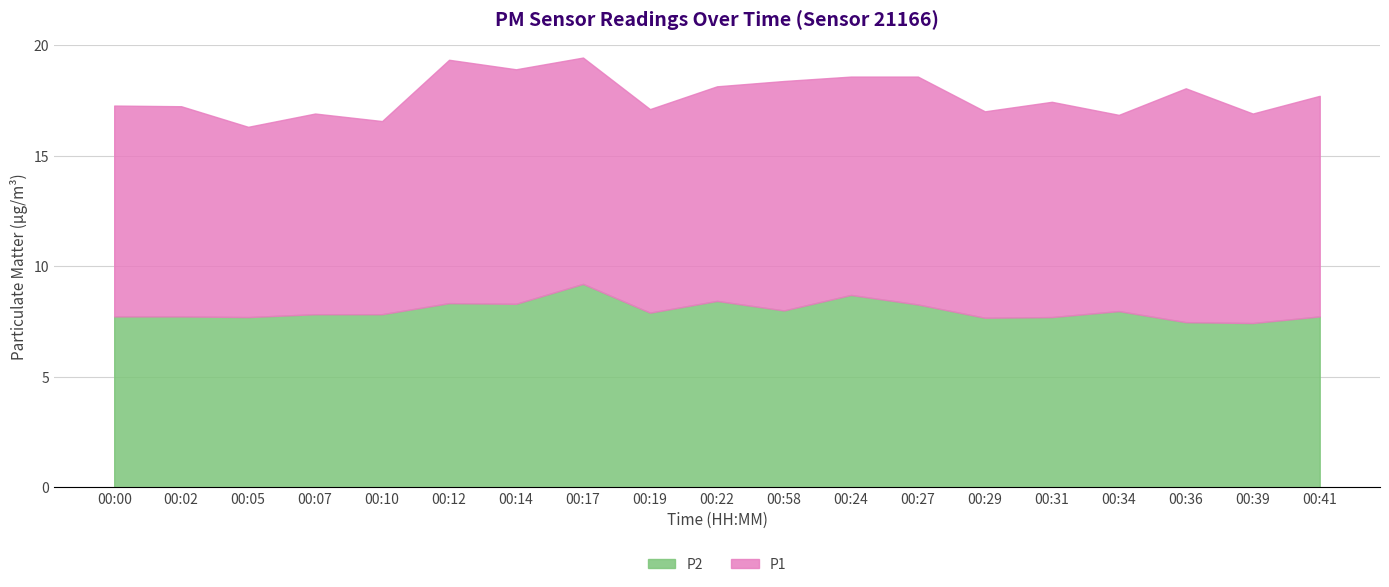

Reading right to left, list all the values displayed in this chart.

P1: 10.0	9.5	10.6	8.9	9.7	9.3	10.3	9.9	10.4	9.7	9.2	10.2	10.6	11.0	8.7	9.1	8.6	9.5	9.5
P2: 7.7	7.4	7.5	8.0	7.7	7.7	8.3	8.7	8.0	8.4	7.9	9.2	8.3	8.3	7.8	7.8	7.7	7.7	7.7